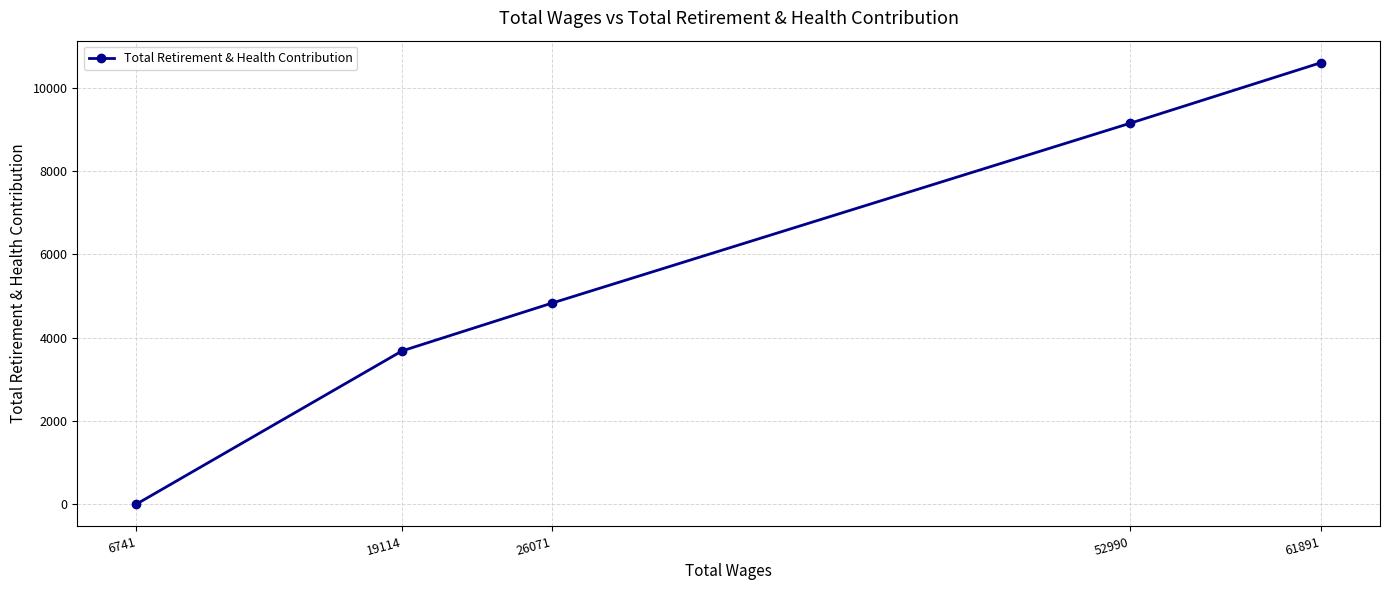

List the labels in order of value, smallest first.

6741, 19114, 26071, 52990, 61891